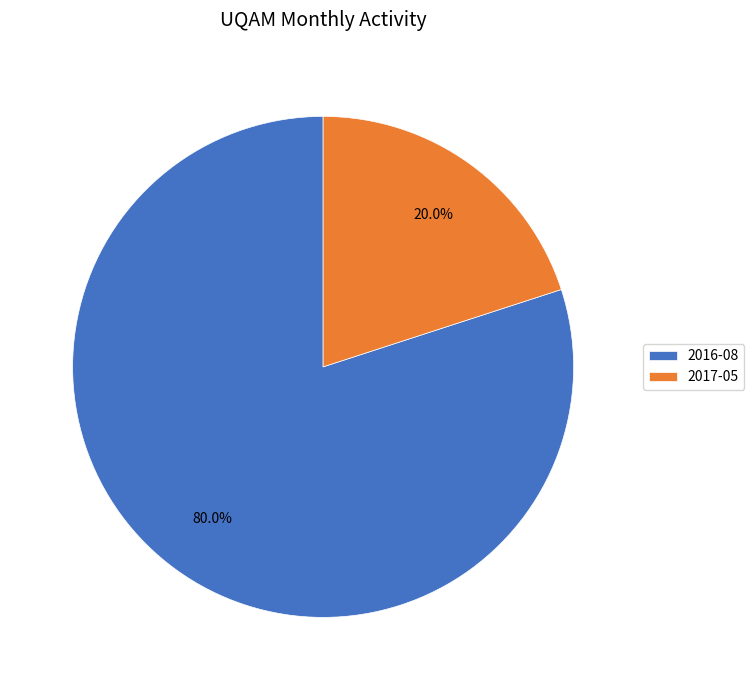

How many slices are in this pie chart?

2